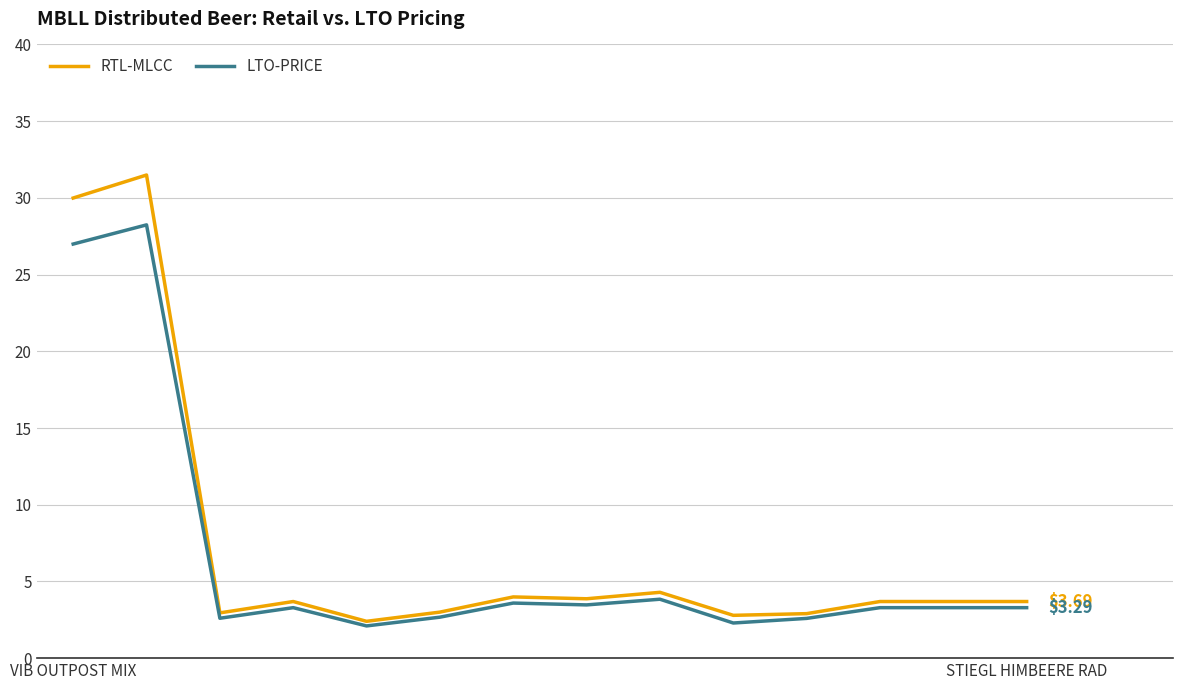

List the series in order of their peak value, lowest first.

LTO-PRICE, RTL-MLCC